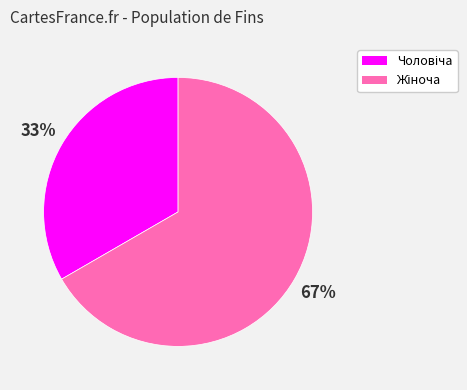

To the nearest percent, what is the average slice percentage?

50%